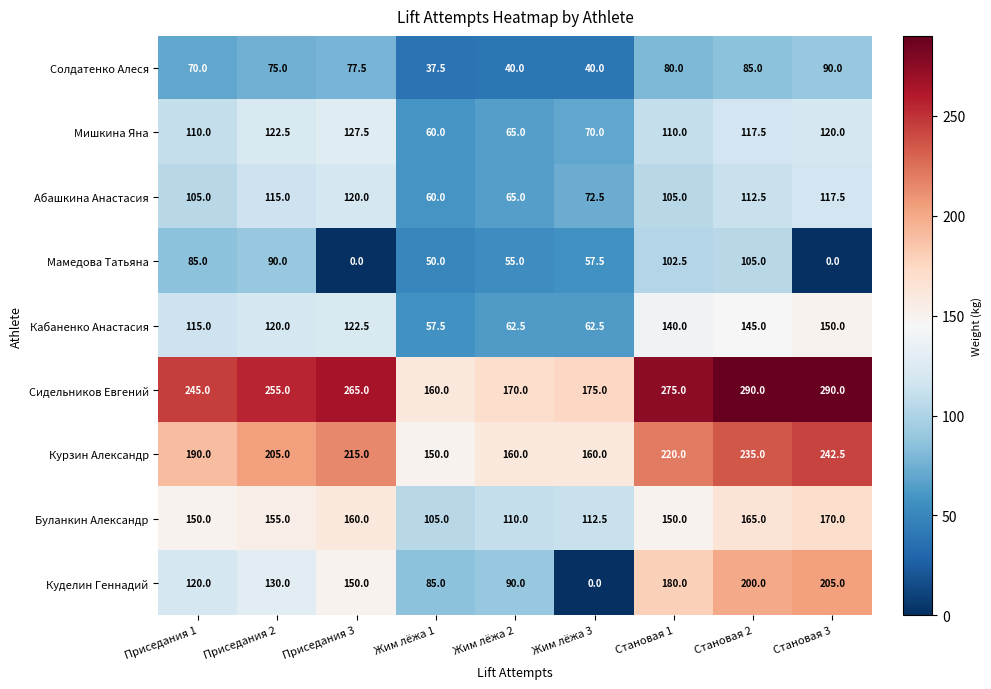

Where does the Мамедова Татьяна series first go above 57?

Приседания 1